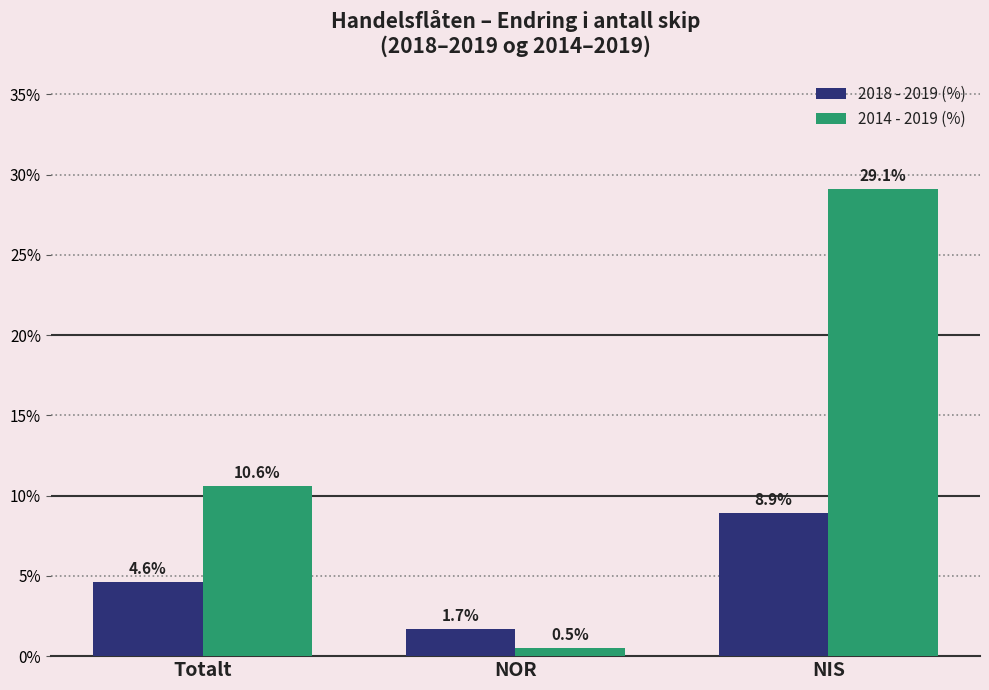

How many values in the 2014 - 2019 (%) series are below 10?

1